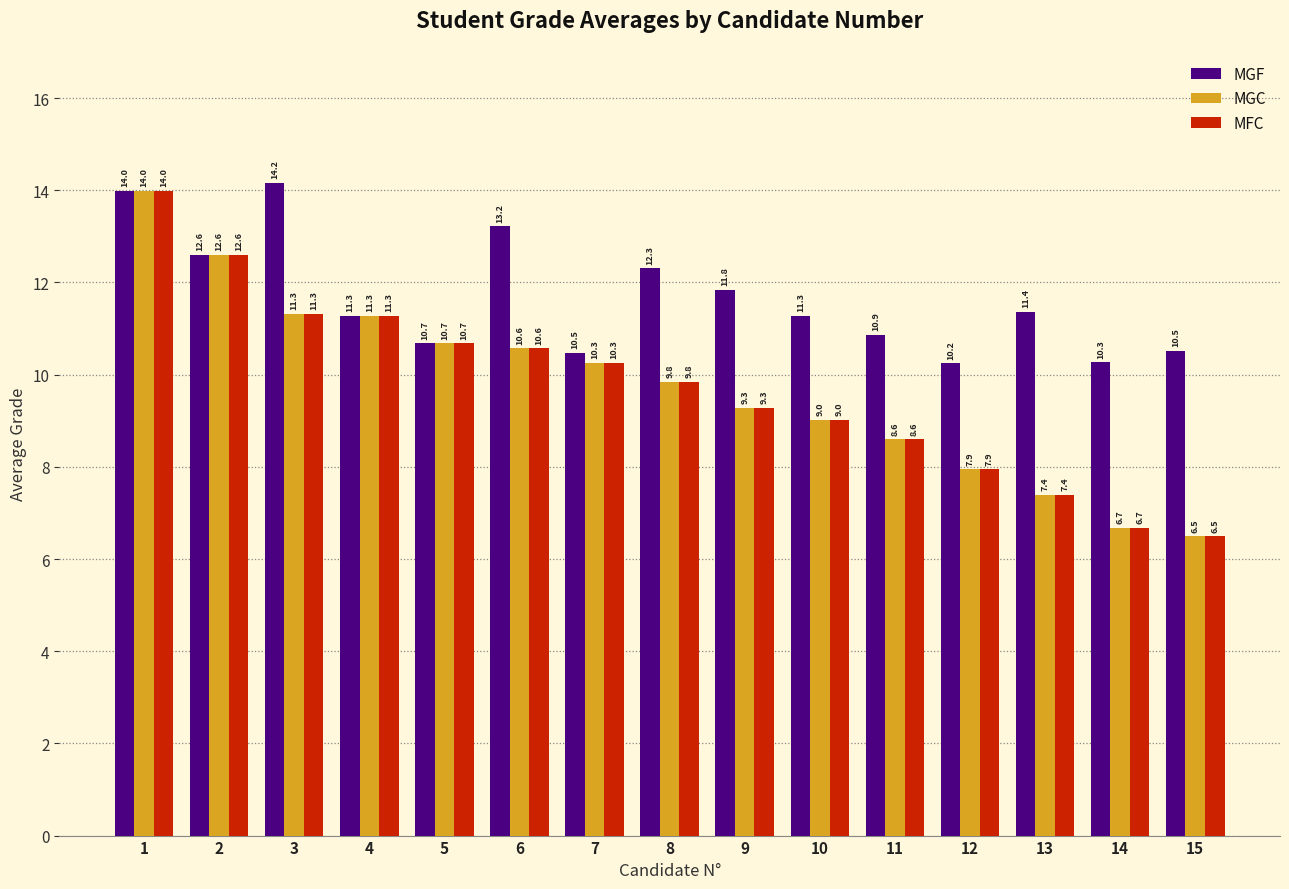

What is the difference between the maximum and minimum values in the MGF series?

3.9